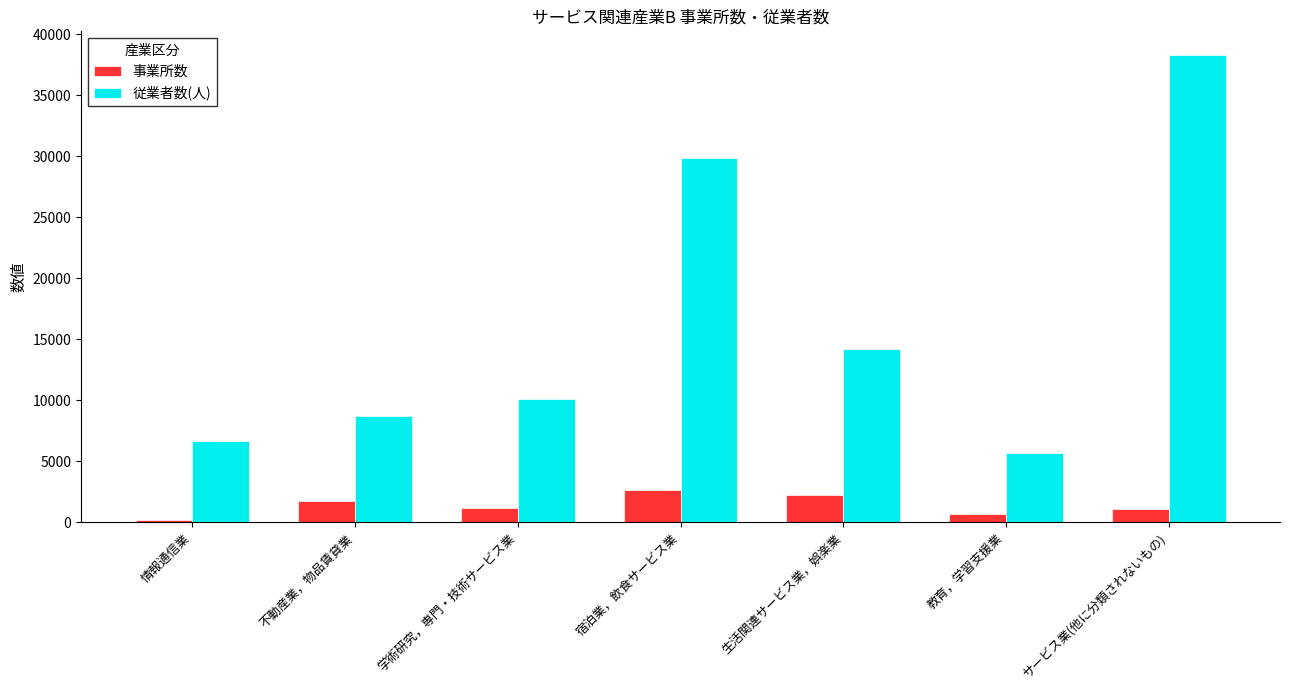

Where is 従業者数(人) nearest to the value 22016?

生活関連サービス業，娯楽業